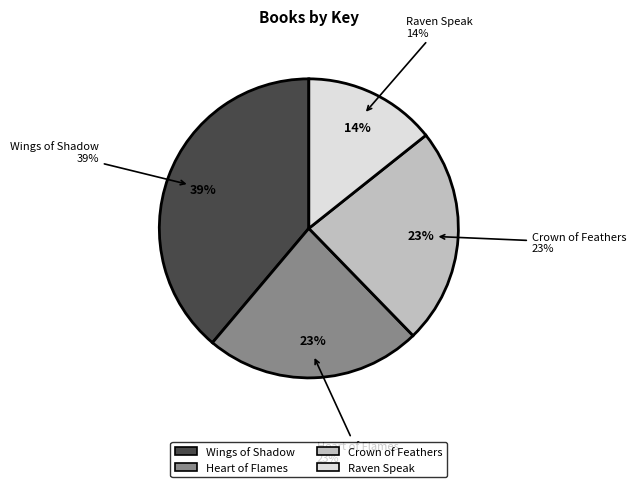

Approximately how many times larger is the value at Raven Speak compared to Crown of Feathers?

0.6